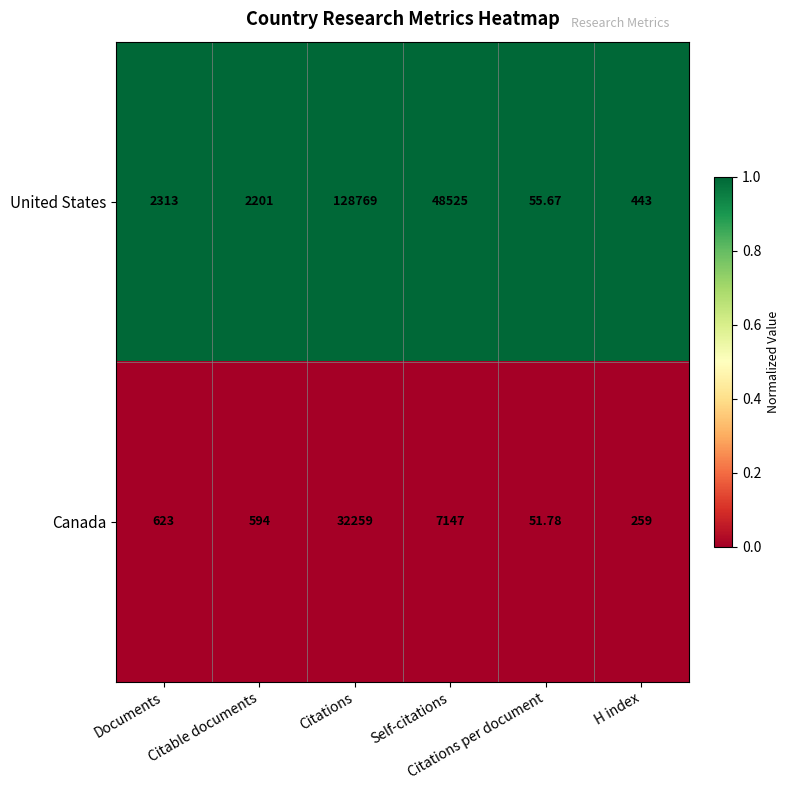

Which series has the largest total across all categories?

United States